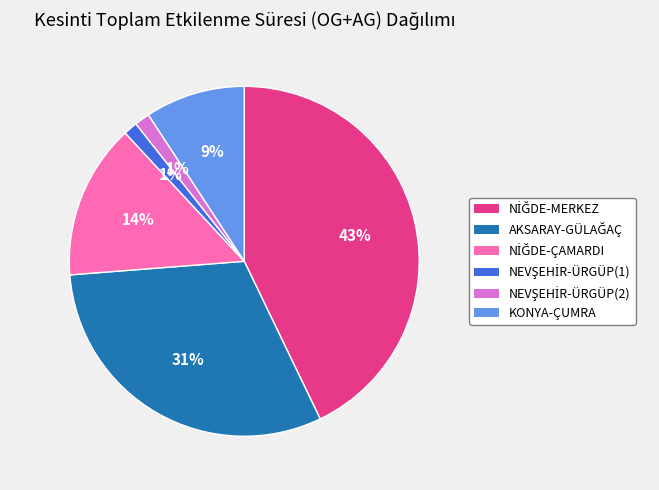

To the nearest percent, what is the difference between the largest and smallest slice percentages?

42%